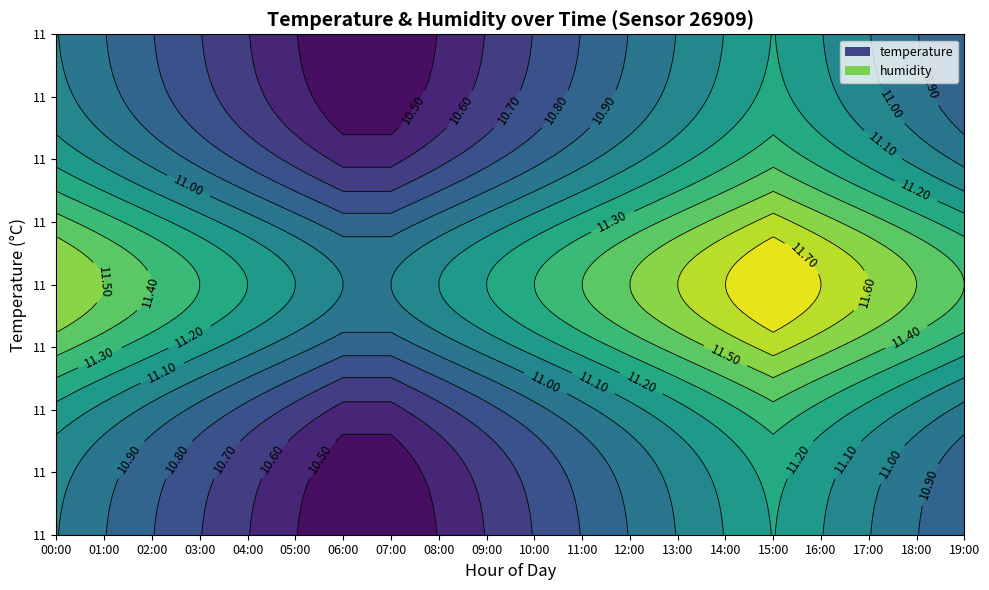

Reading left to right, list all the values displayed in this chart.

temperature: 11.3	11.2	11.1	11.0	10.9	10.8	10.7	10.7	10.8	10.9	11.0	11.1	11.2	11.3	11.4	11.5	11.4	11.3	11.2	11.1
humidity: 99.9	99.9	99.9	99.9	99.9	99.9	99.9	99.9	99.9	99.9	99.9	99.9	99.9	99.9	99.9	99.9	99.9	99.9	99.9	99.9